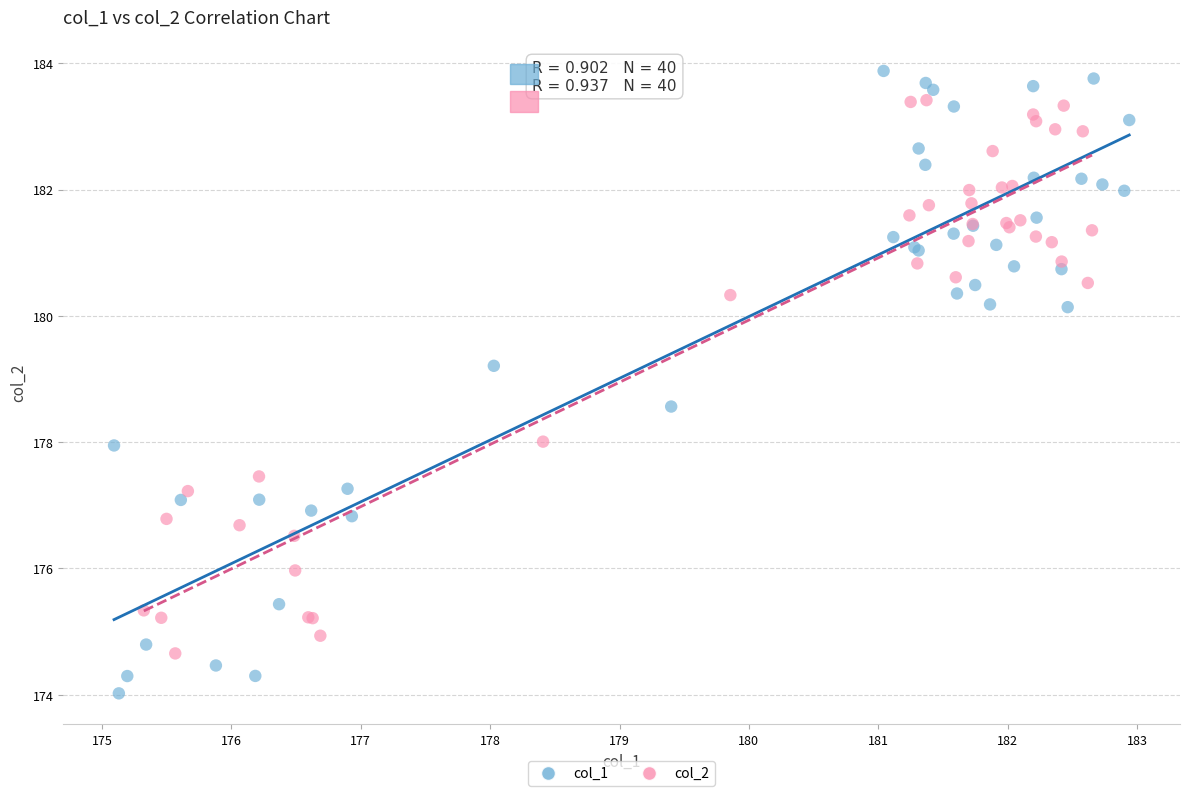

Which series has the widest spread of Y values?

col_1